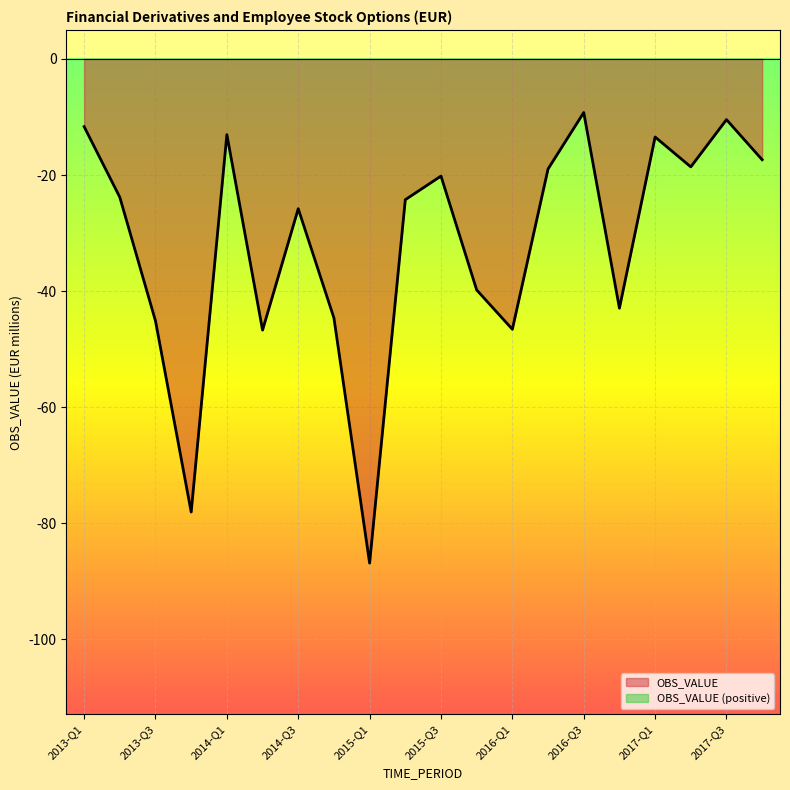

How many values are below -23?

11